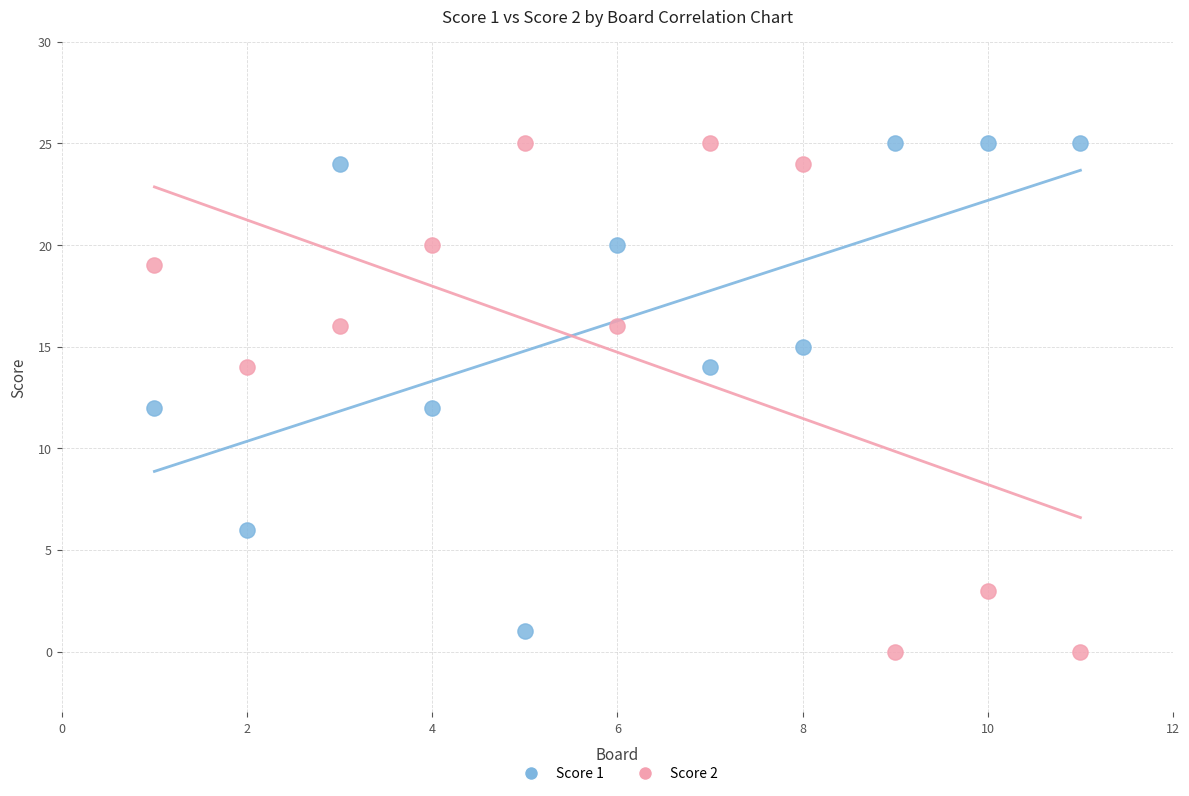

Across all data points, what is the range of X values (max minus min)?

10